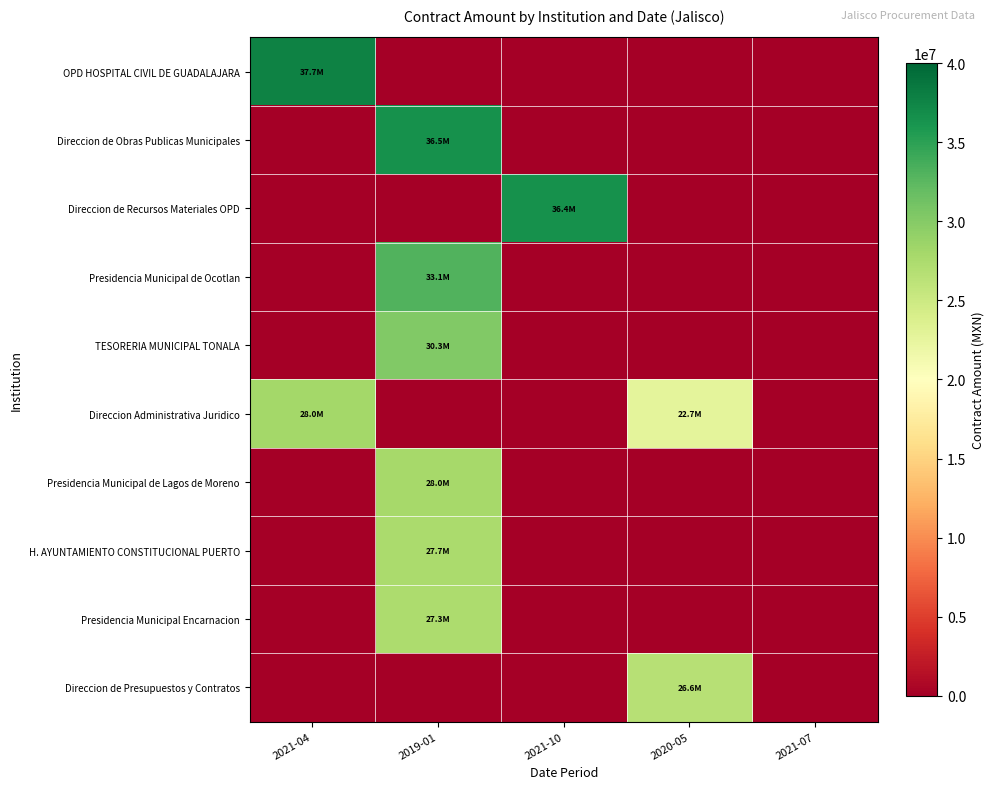

Reading right to left, transcribe all the data shown in this chart.

OPD HOSPITAL CIVIL DE GUADALAJARA: 2021-07=0.0	2020-05=0.0	2021-10=0.0	2019-01=0.0	2021-04=37698407.7
Direccion de Obras Publicas Municipales: 2021-07=0.0	2020-05=0.0	2021-10=0.0	2019-01=36455360.3	2021-04=0.0
Direccion de Recursos Materiales OPD: 2021-07=0.0	2020-05=0.0	2021-10=36433415.0	2019-01=0.0	2021-04=0.0
Presidencia Municipal de Ocotlan: 2021-07=0.0	2020-05=0.0	2021-10=0.0	2019-01=33077765.7	2021-04=0.0
TESORERIA MUNICIPAL TONALA: 2021-07=0.0	2020-05=0.0	2021-10=0.0	2019-01=30262679.7	2021-04=0.0
Direccion Administrativa Juridico: 2021-07=0.0	2020-05=22663345.7	2021-10=0.0	2019-01=0.0	2021-04=28047133.6
Presidencia Municipal de Lagos de Moreno: 2021-07=0.0	2020-05=0.0	2021-10=0.0	2019-01=27958842.7	2021-04=0.0
H. AYUNTAMIENTO CONSTITUCIONAL PUERTO: 2021-07=0.0	2020-05=0.0	2021-10=0.0	2019-01=27651770.6	2021-04=0.0
Presidencia Municipal Encarnacion: 2021-07=0.0	2020-05=0.0	2021-10=0.0	2019-01=27345018.5	2021-04=0.0
Direccion de Presupuestos y Contratos: 2021-07=0.0	2020-05=26613714.2	2021-10=0.0	2019-01=0.0	2021-04=0.0